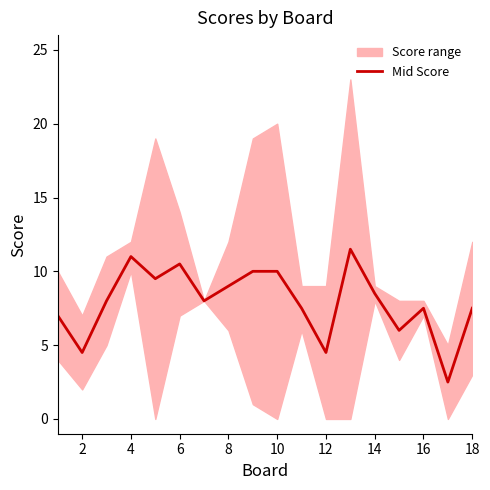

Is it true that Mid Score equals 7.4 at 12?

False